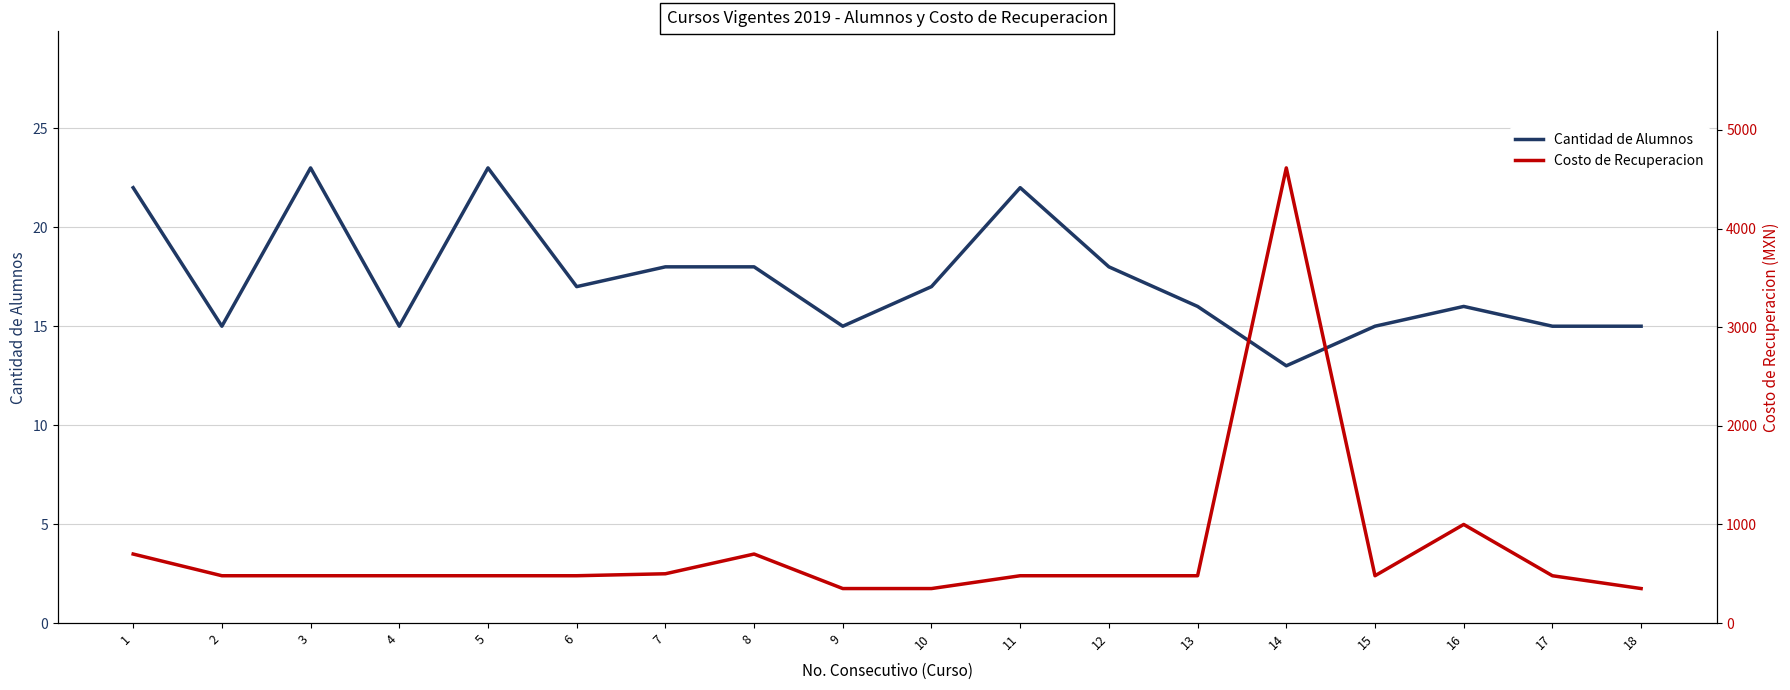

Which series has the largest range (max minus min)?

Costo de Recuperacion